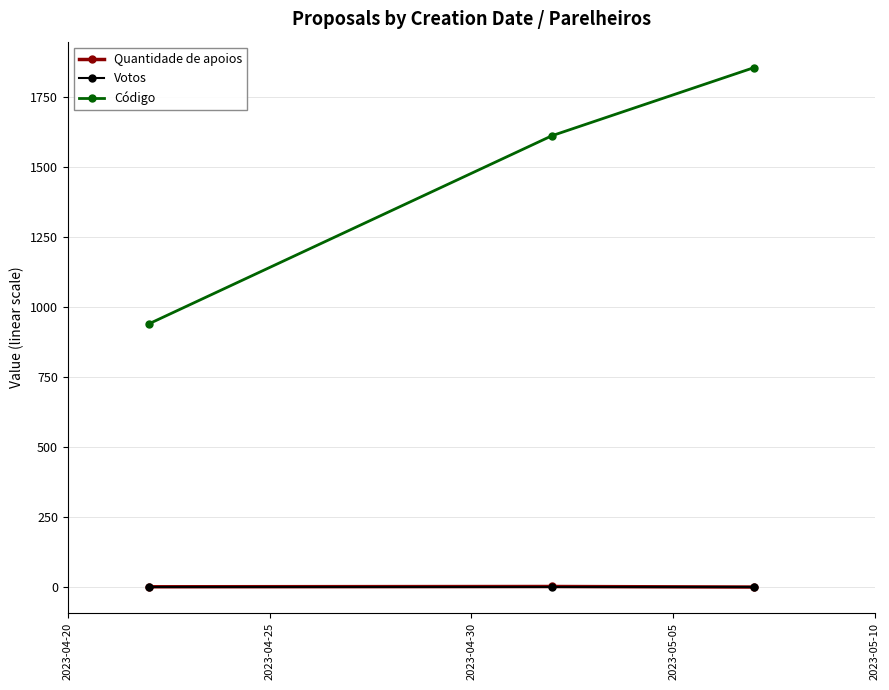

What is the minimum value for Código?

940